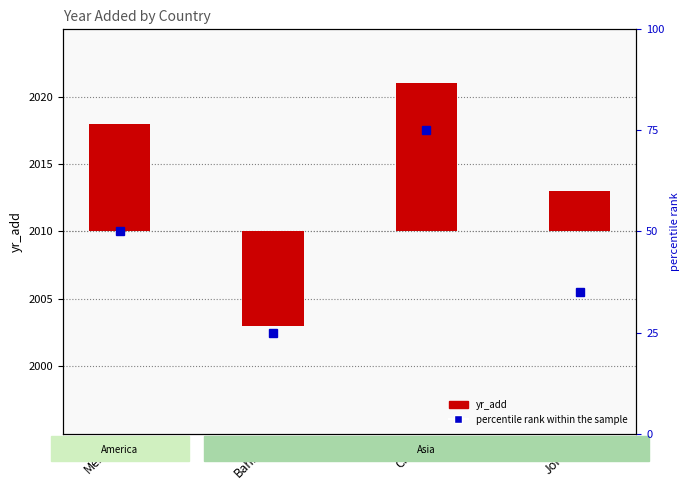

List the labels in order of value, smallest first.

Bahrain, Jordan, Mexico, China